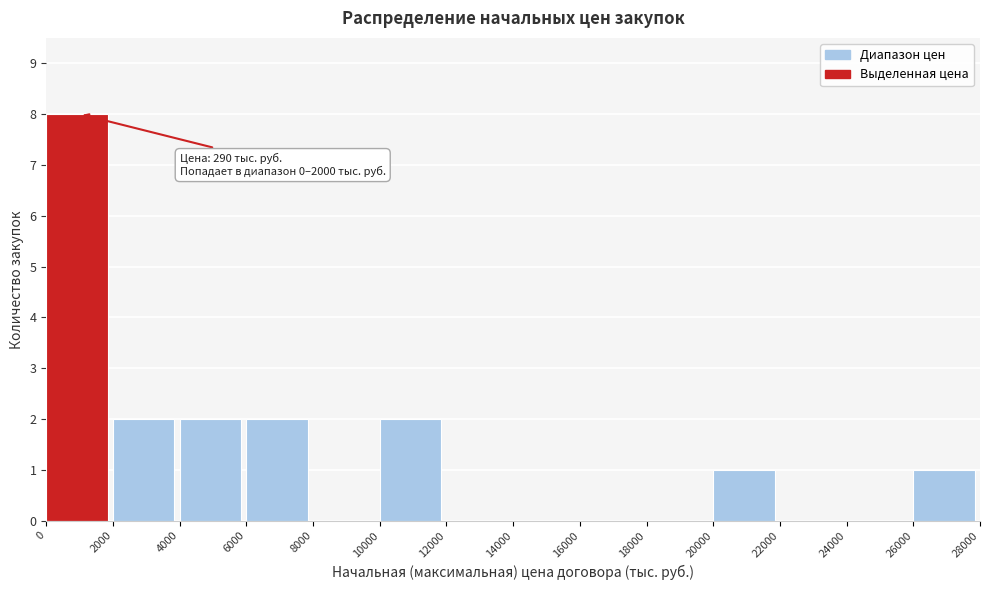

Which range on the x-axis has the tallest bar?

0 to 2000